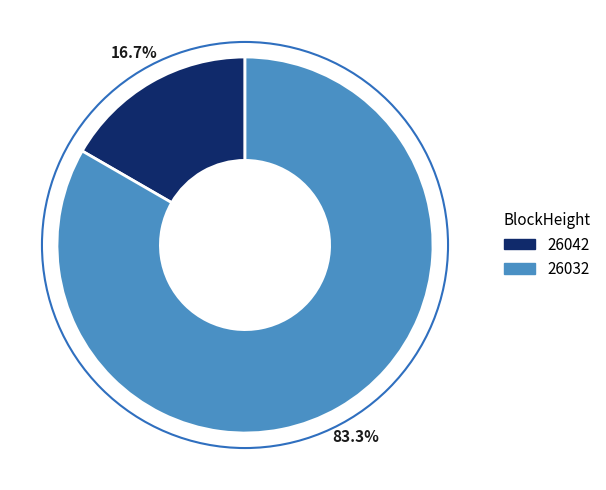

To the nearest percent, what is the average slice percentage?

50%